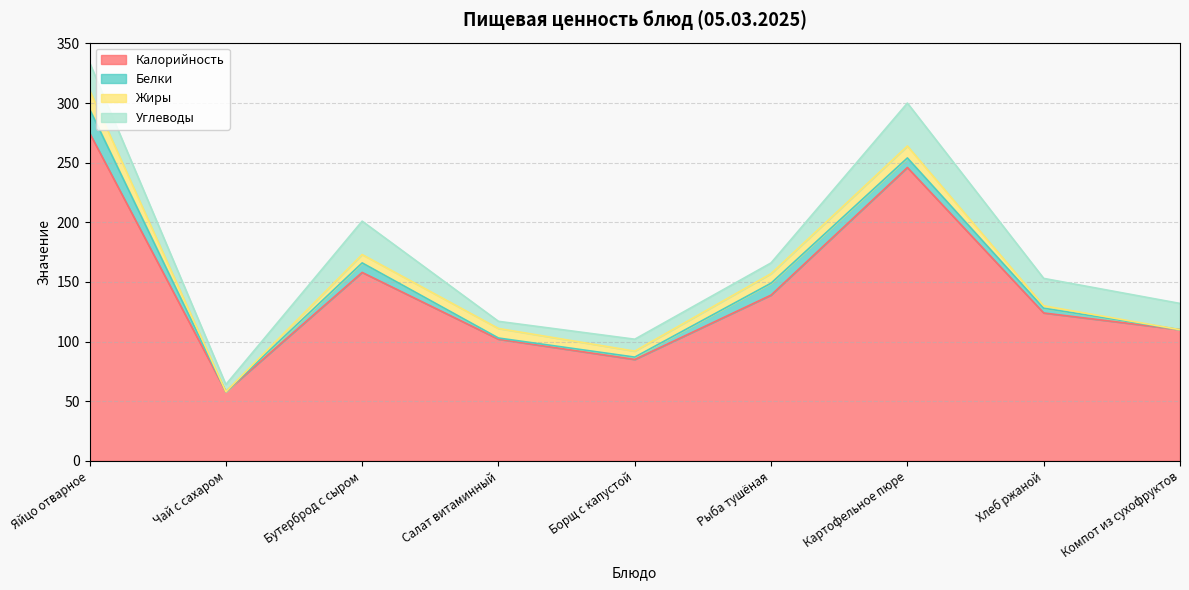

Rank the categories by Жиры value from lowest to highest.

Чай с сахаром, Компот из сухофруктов, Хлеб ржаной, Борщ с капустой, Бутерброд с сыром, Салат витаминный, Рыба тушёная, Картофельное пюре, Яйцо отварное